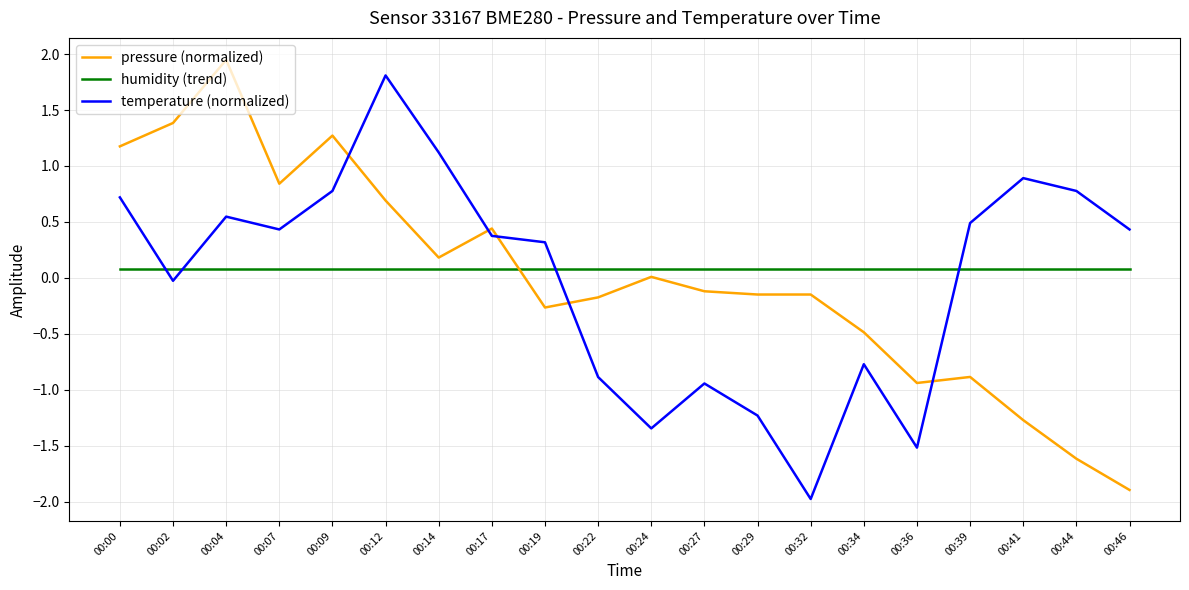

How many categories are shown in the chart?

20